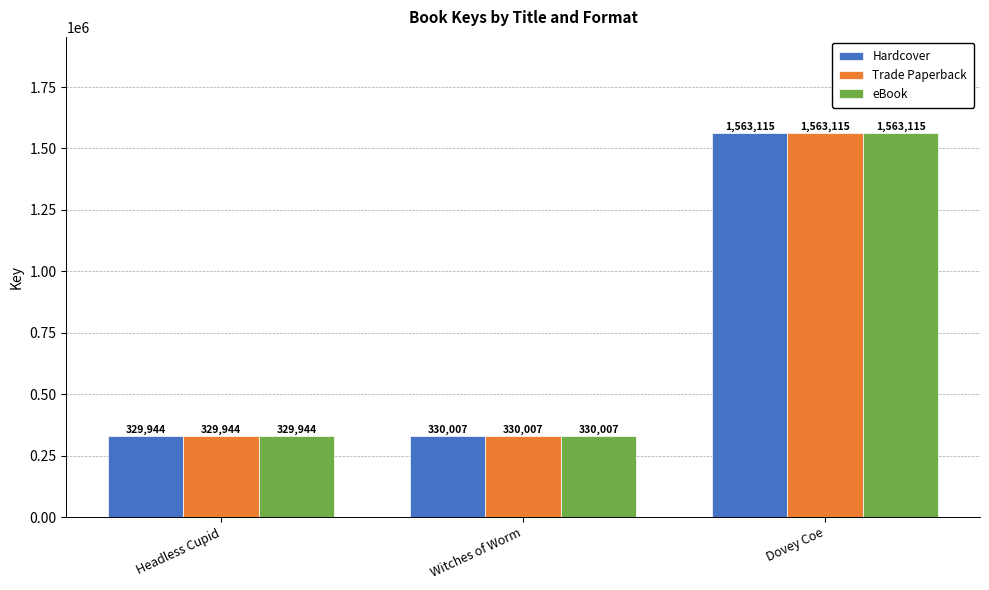

How many bars are there in total?

9